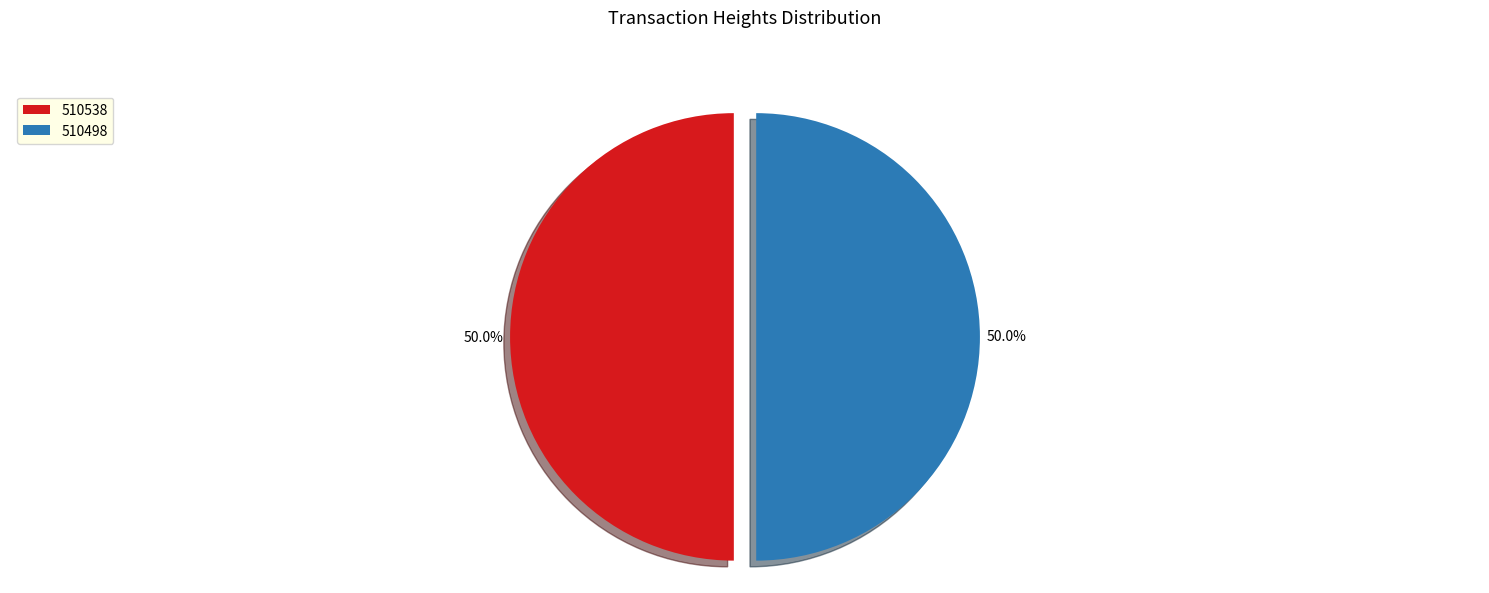

How many segments does this pie chart have?

2